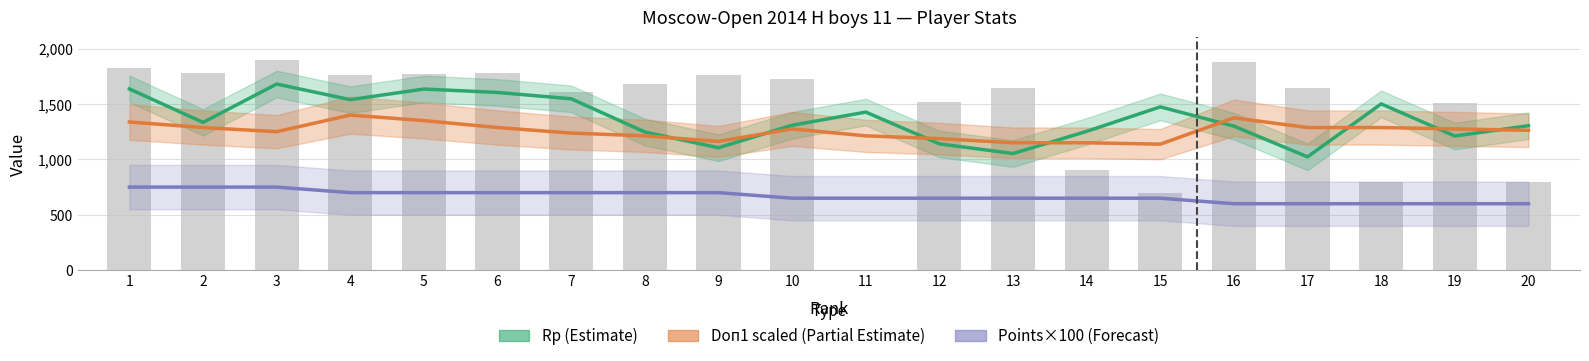

At which label does Rp (Estimate) first exceed 1334?

1